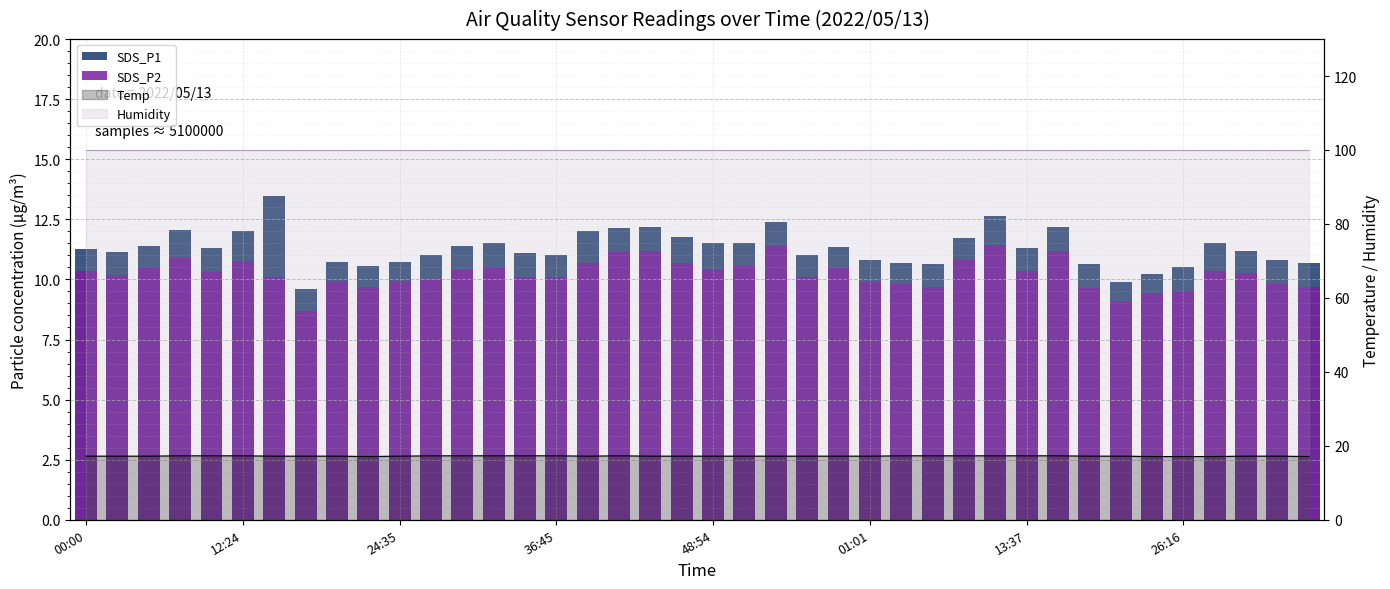

How many values in the SDS_P1 series exceed 11?

25